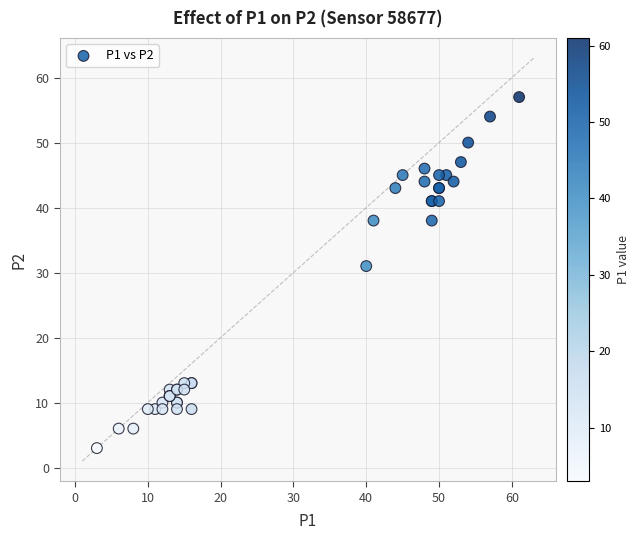

What Y value in the scatter plot is closest to 30?

31